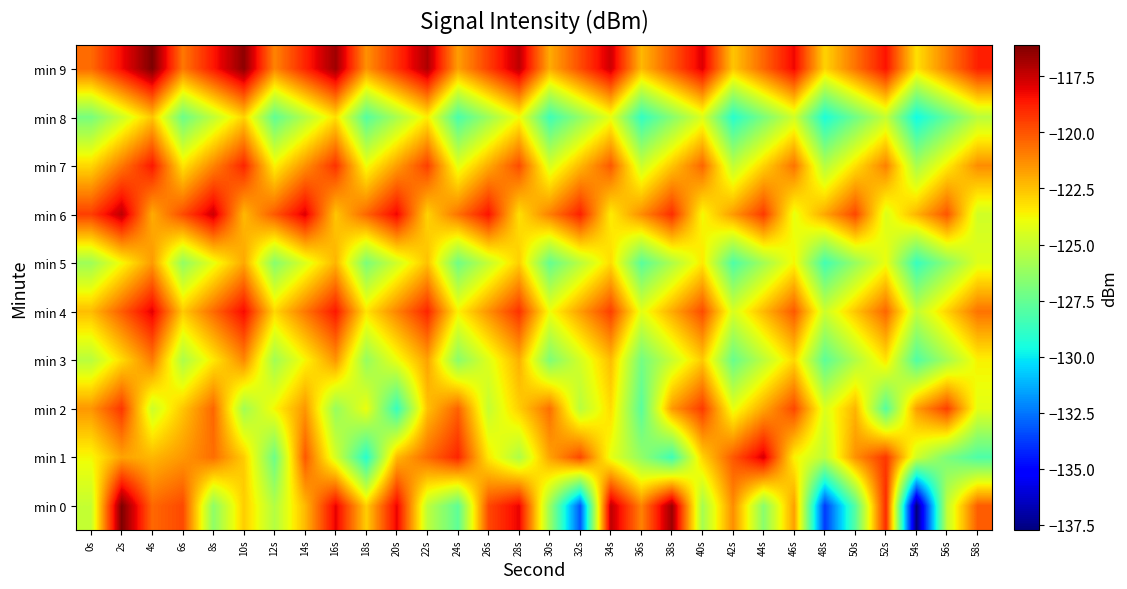

List the series in order of their peak value, lowest first.

min 8, min 5, min 3, min 2, min 7, min 4, min 1, min 6, min 9, min 0